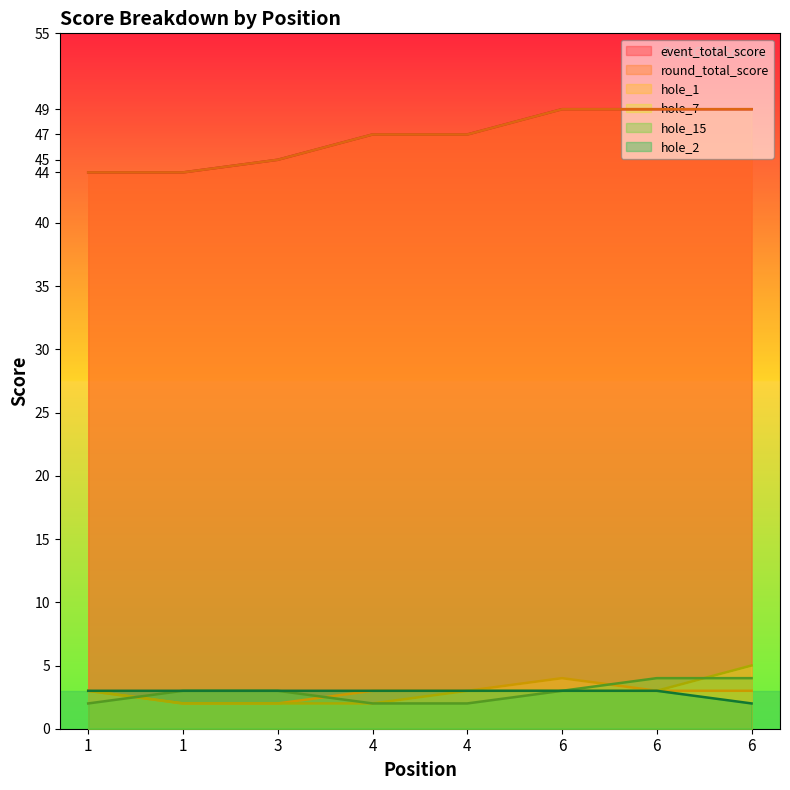

Rank the series at 6 from highest to lowest value.

event_total_score, round_total_score, hole_1, hole_7, hole_15, hole_2